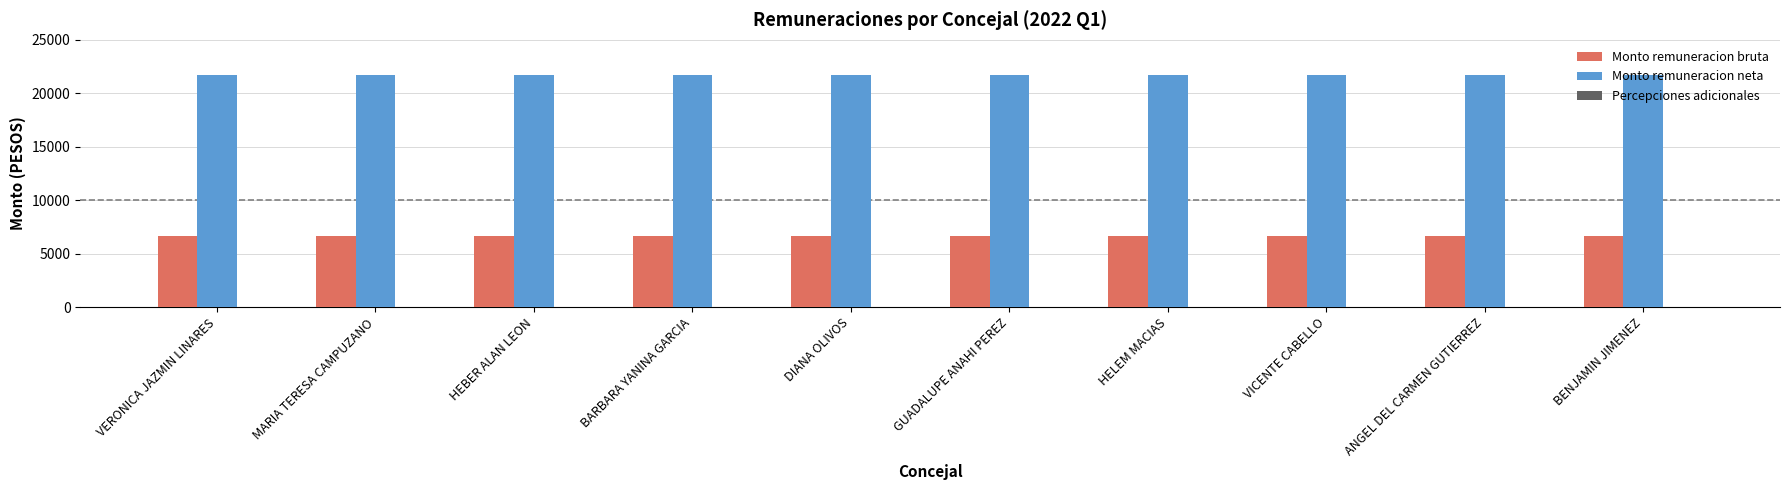

Is it true that Monto remuneracion bruta equals 6650 at VERONICA JAZMIN LINARES?

True